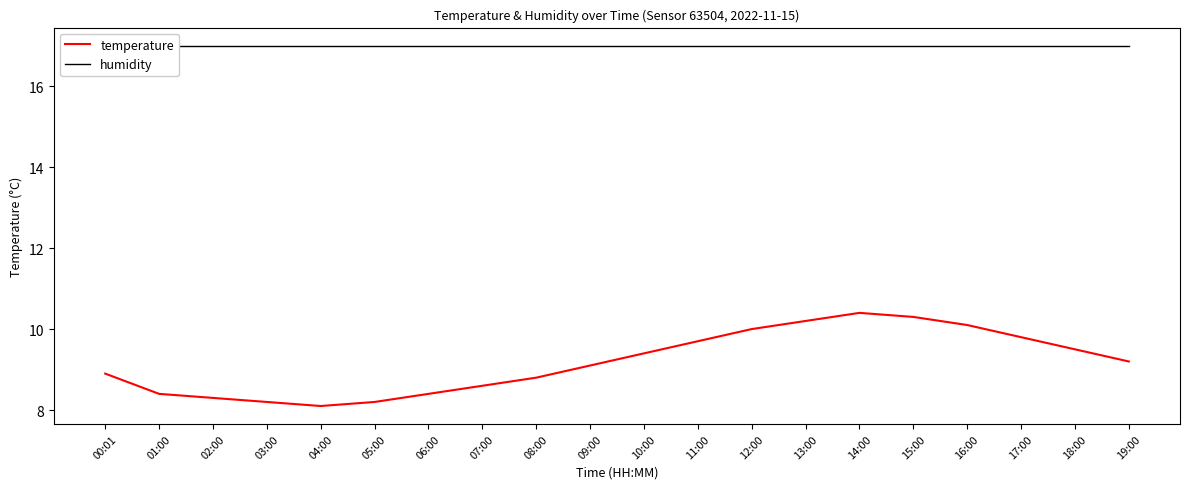

True or false: temperature and humidity intersect in this chart.

False